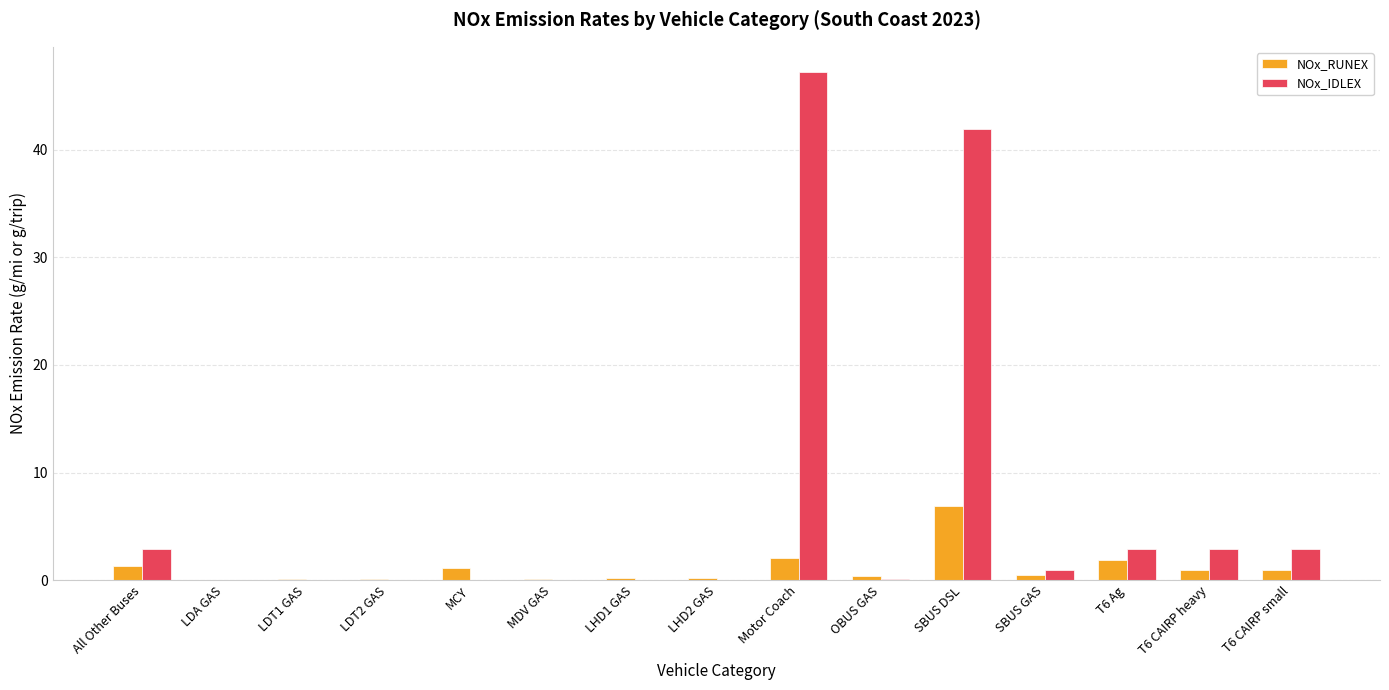

The value of NOx_IDLEX at T6 CAIRP small is 2.9. True or false?

True